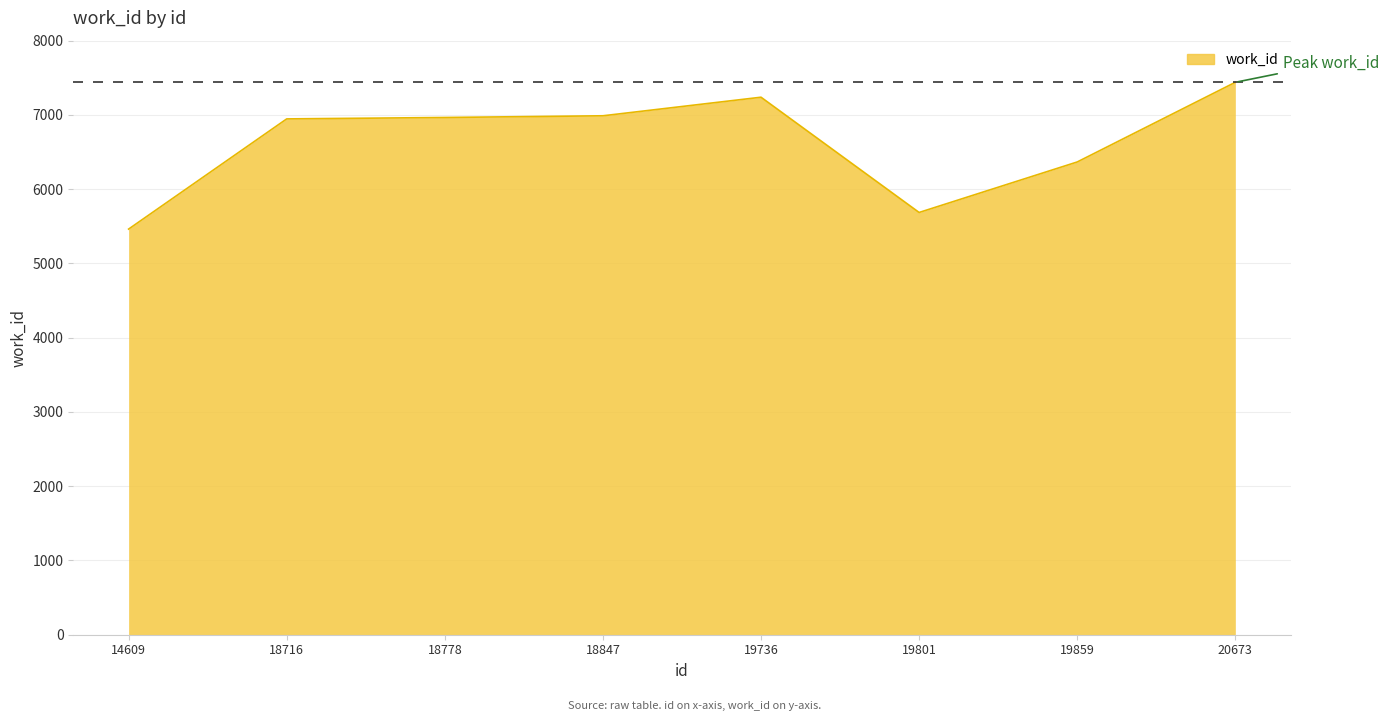

What is the greatest value displayed?

7439